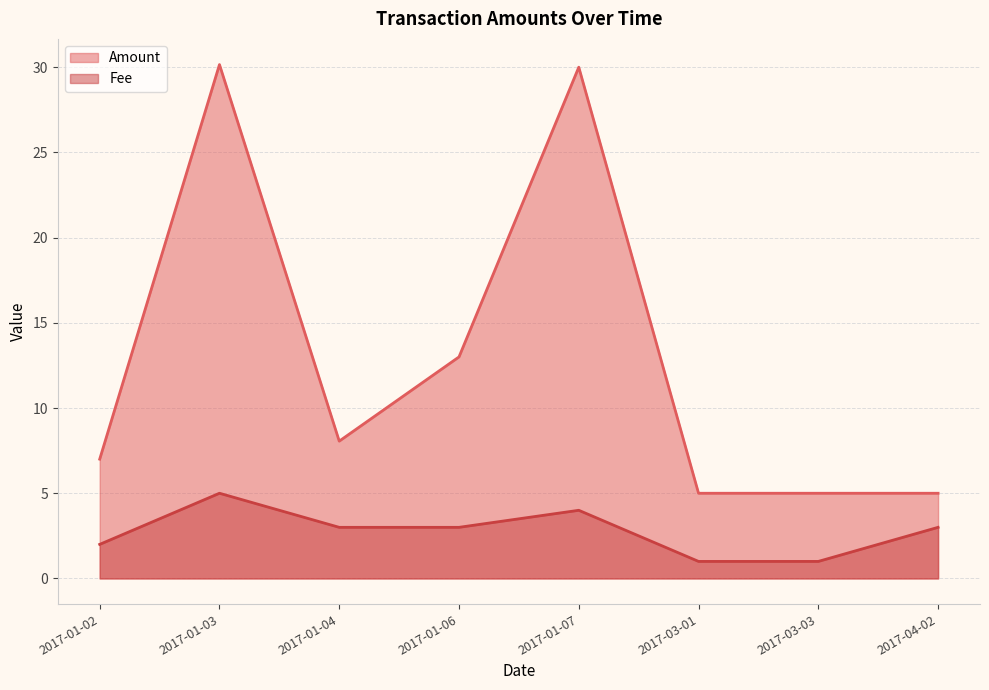

Which series has the largest range (max minus min)?

Amount